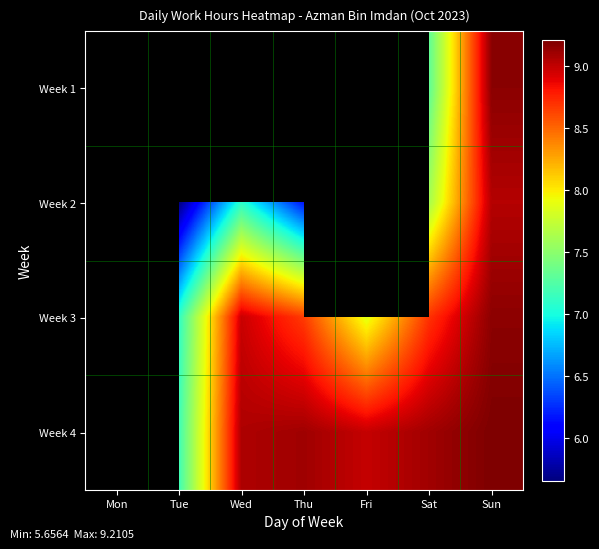

Read the Week 4 value at Sun.

9.2